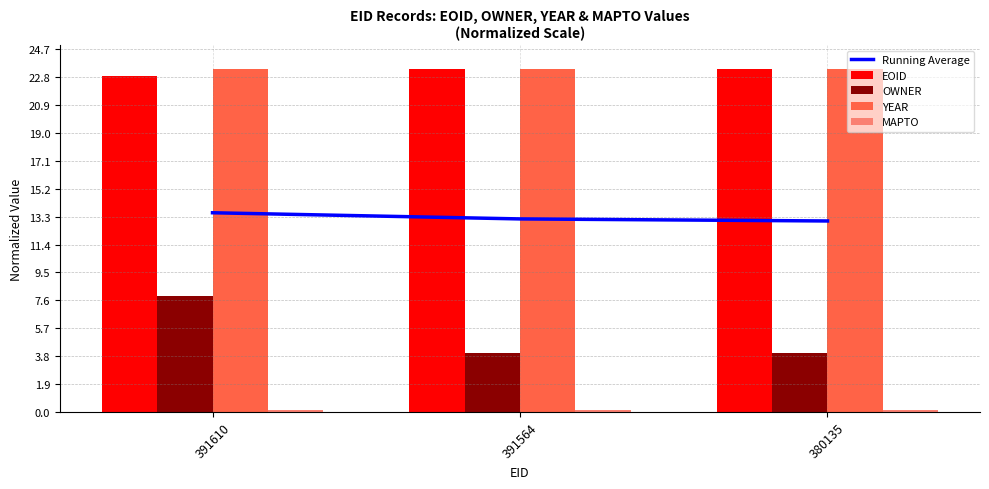

Reading left to right, list all the values displayed in this chart.

Running Average: 13.6	13.2	13.0
EOID: 22.9	23.4	23.4
OWNER: 7.9	4.0	4.0
YEAR: 23.4	23.4	23.4
MAPTO: 0.1	0.1	0.1